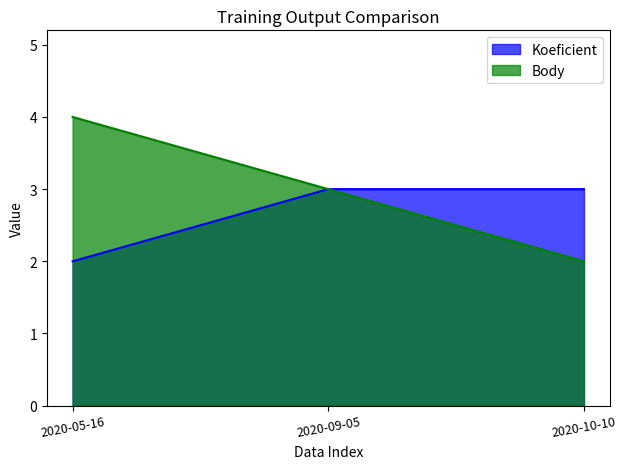

Rank the series by their maximum value, from highest to lowest.

Body, Koeficient